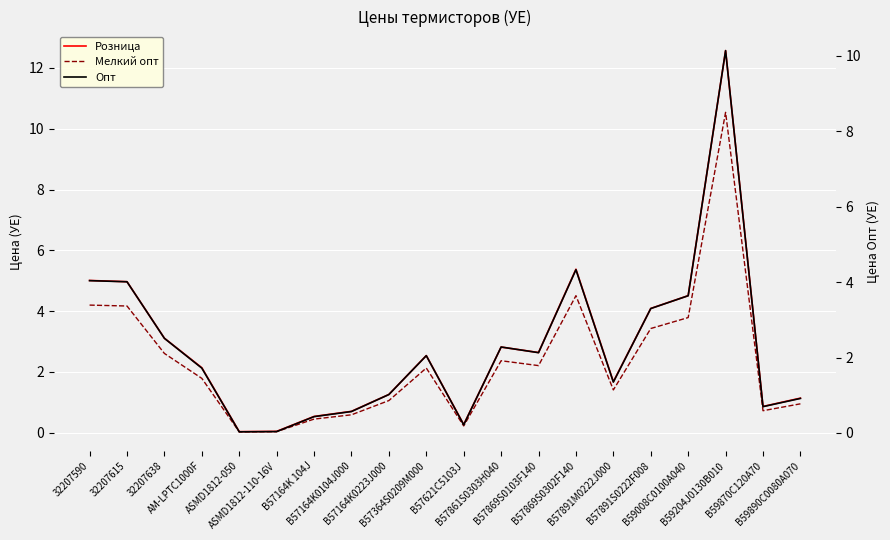

What is the total value across all series at 32207615?

13.1